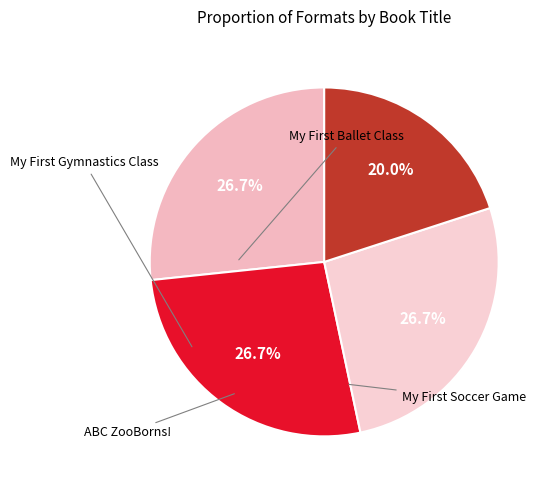

Which category has the smallest portion of the pie?

ABC ZooBorns!